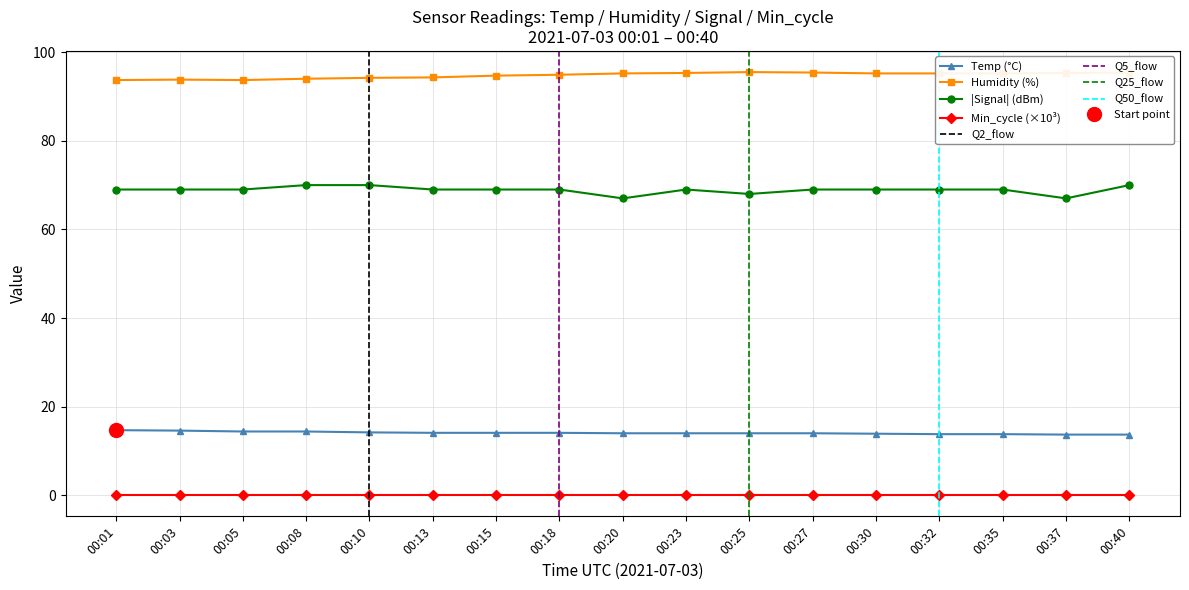

True or false: Temp (°C) and Min_cycle (×10³) cross at least once.

False